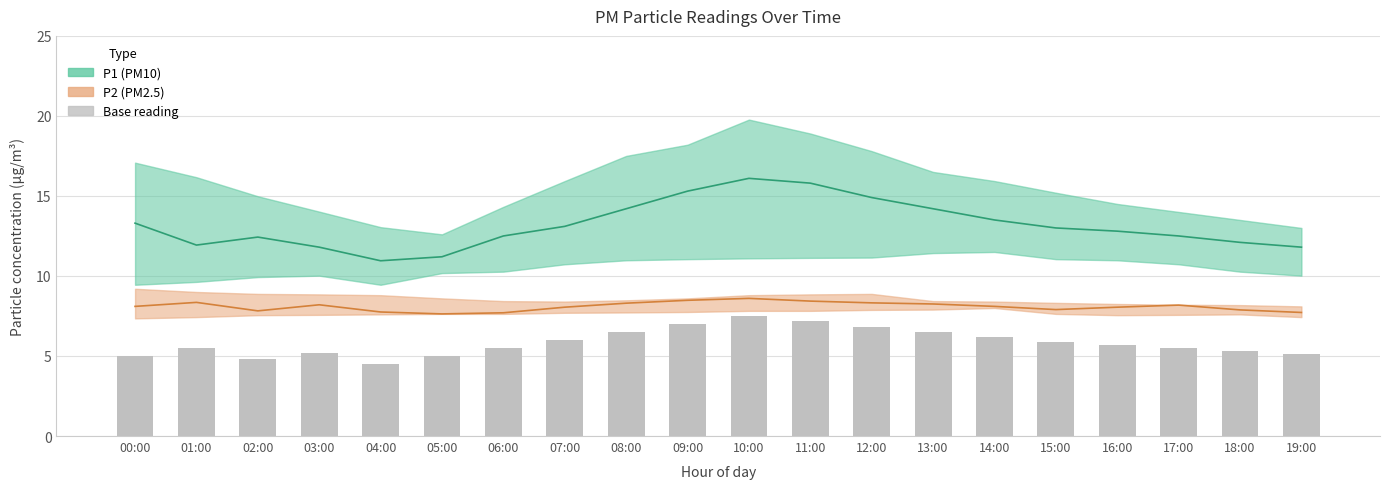

Is the value of P2 at 01:00 greater than the value of P1 at 16:00?

No